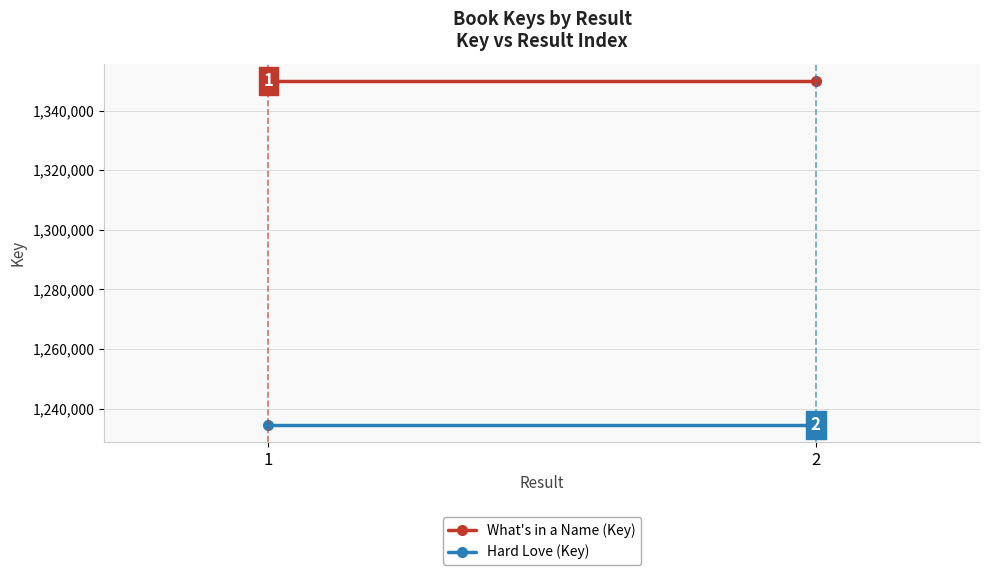

Which has a higher value, 1 or 2?

1